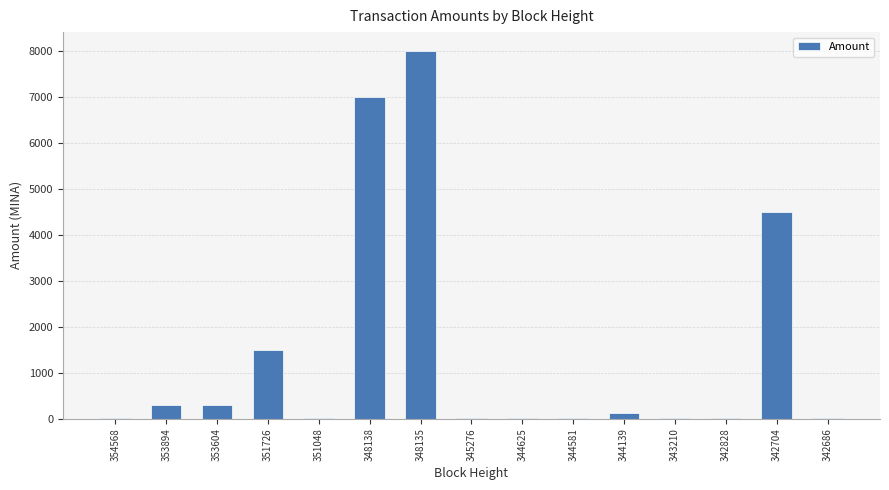

What is the maximum value shown in the chart?

8000.0